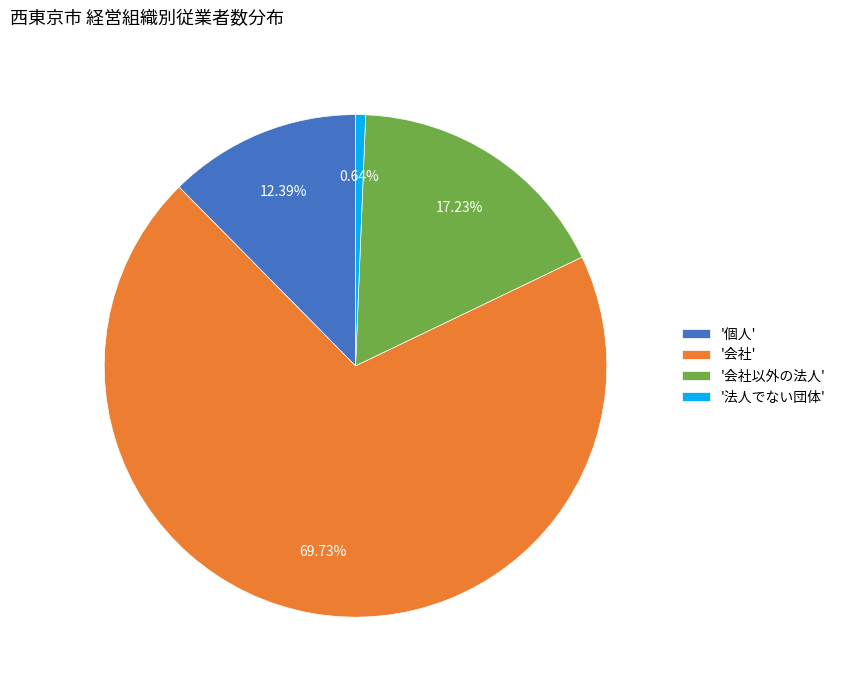

Combined, do '会社' and '個人' account for over 50%?

Yes